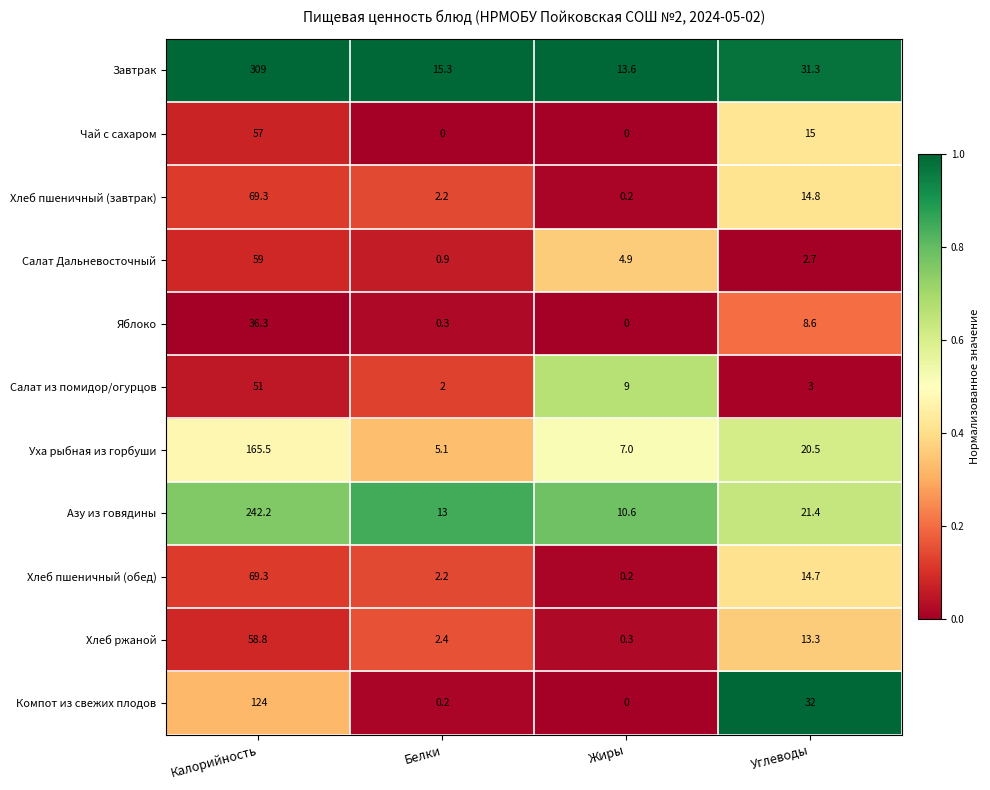

What is the spread (max minus min) of values at Белки?

15.3